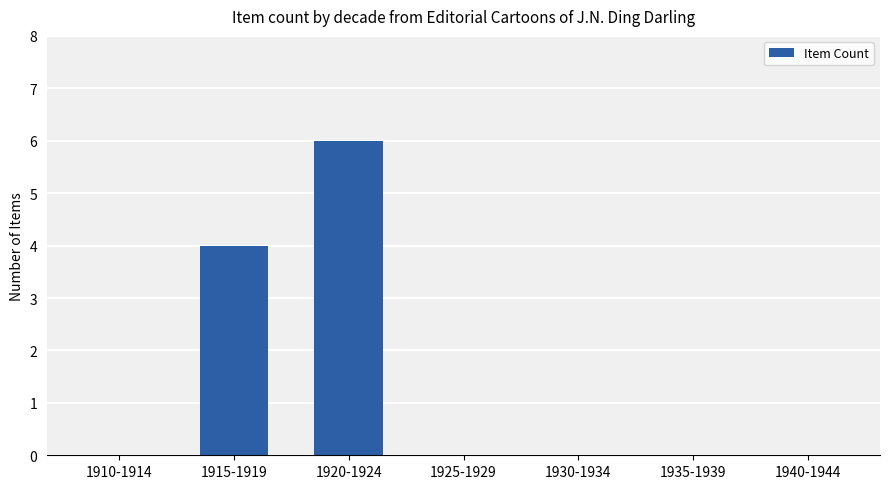

Is it true that the value at 1930-1934 is 0?

True